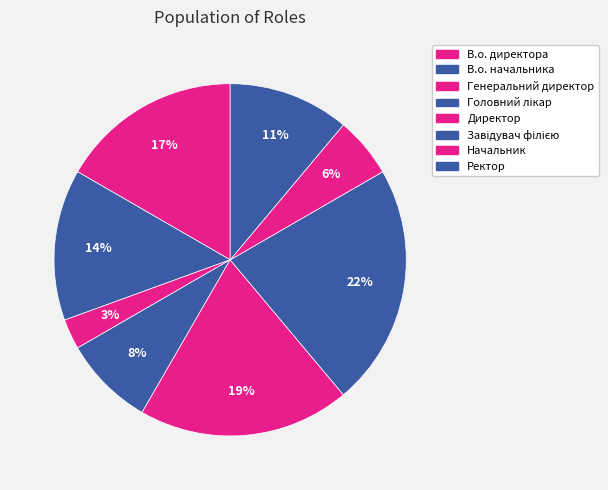

How many slices are in this pie chart?

8